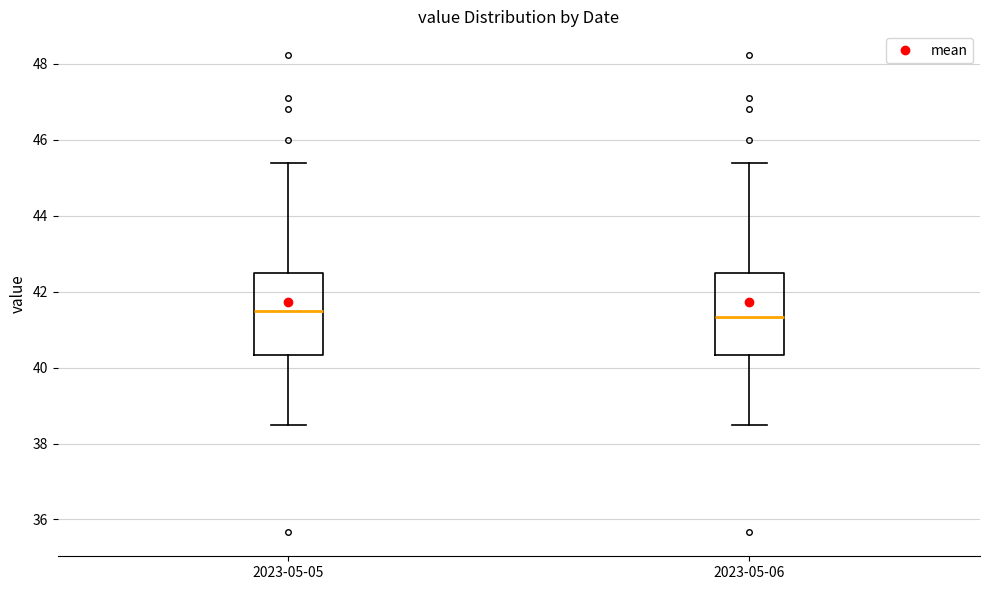

Reading left to right, read every box against the y-axis: the position of its median line, the range the box covers, and the ends of its whiskers. The values are not printed on the chart, so give them approximately, as read against the axis.

2023-05-05: median 41.4, box 40.4 to 42.6, whiskers 38.6 to 45.4
2023-05-06: median 41.4, box 40.4 to 42.6, whiskers 38.6 to 45.4